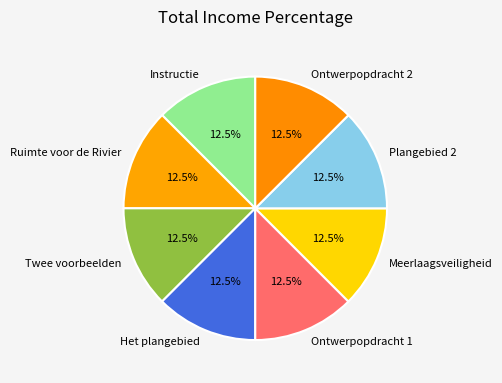

What percentage is NOT represented by Ontwerpopdracht 1?

87.5%